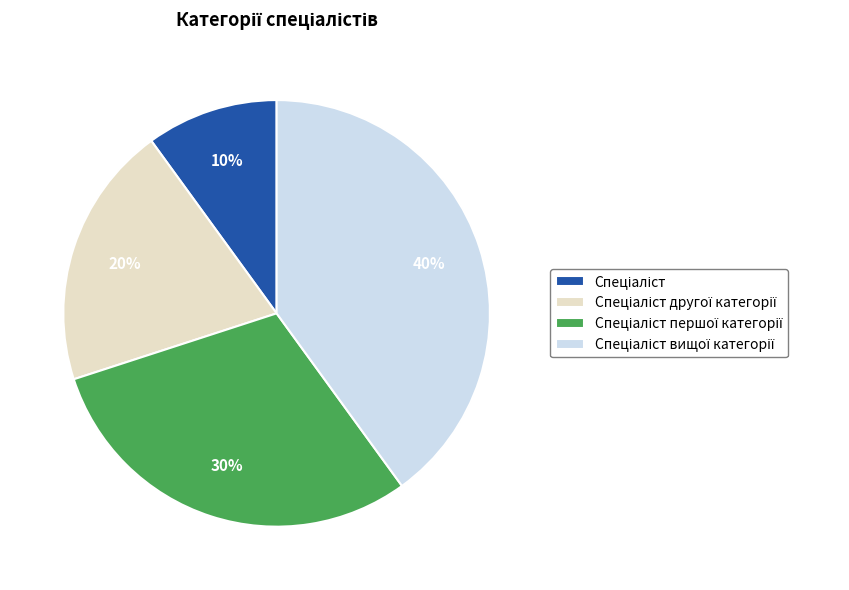

To the nearest percent, what is the difference between the largest and smallest slice percentages?

30%